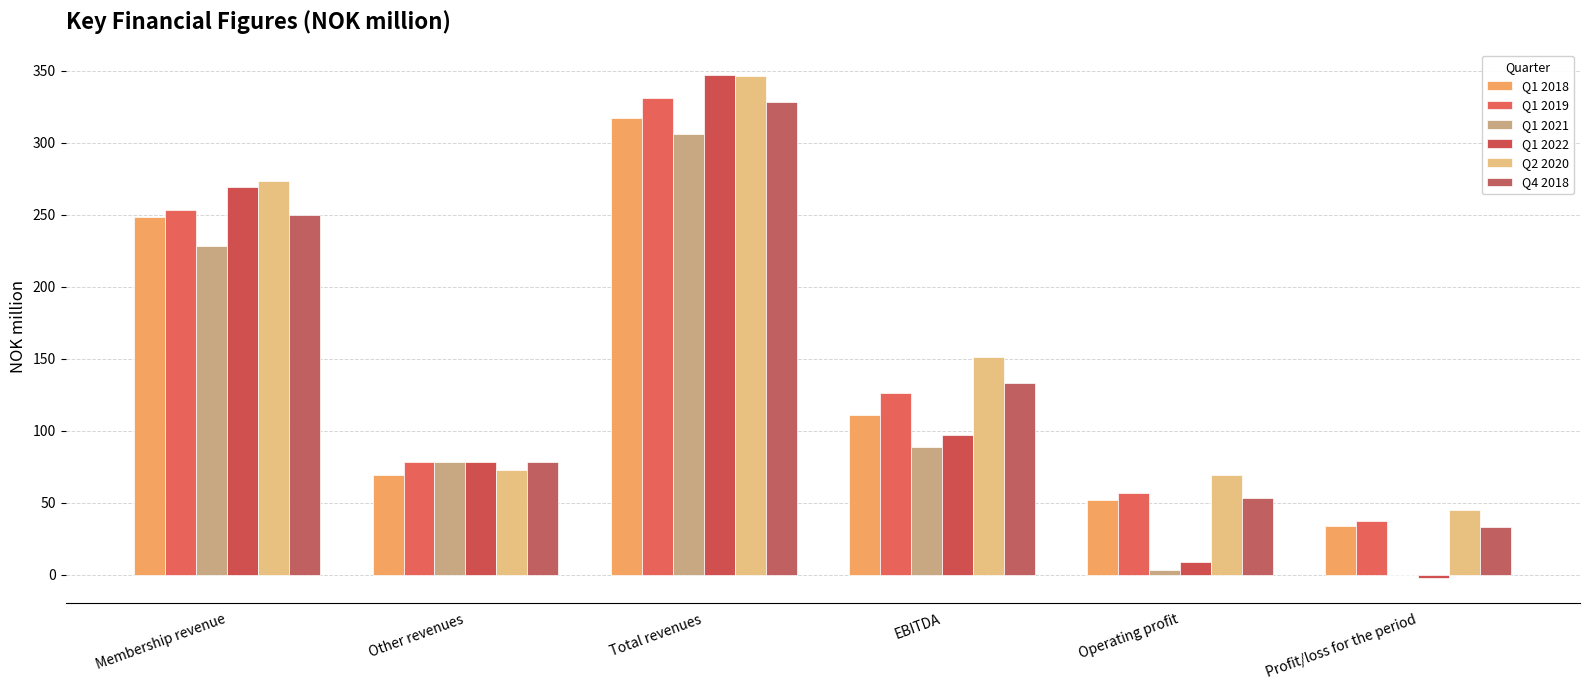

Count the number of data series in this chart.

6